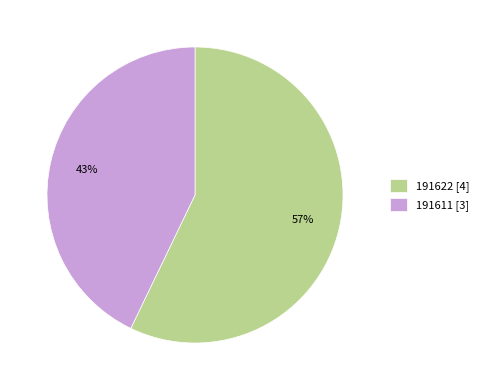

Which category has the biggest portion of the pie?

191622